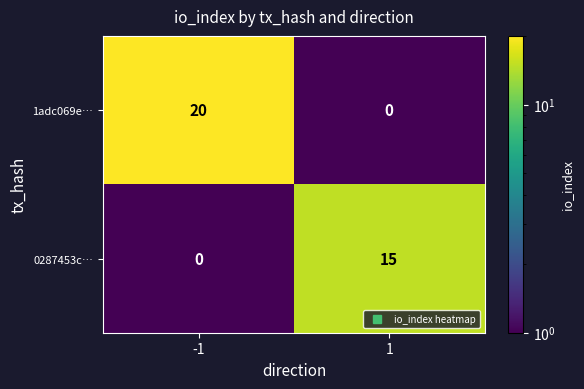

Reading right to left, what are all the values shown in this chart?

1adc069e…: 0	20
0287453c…: 15	0